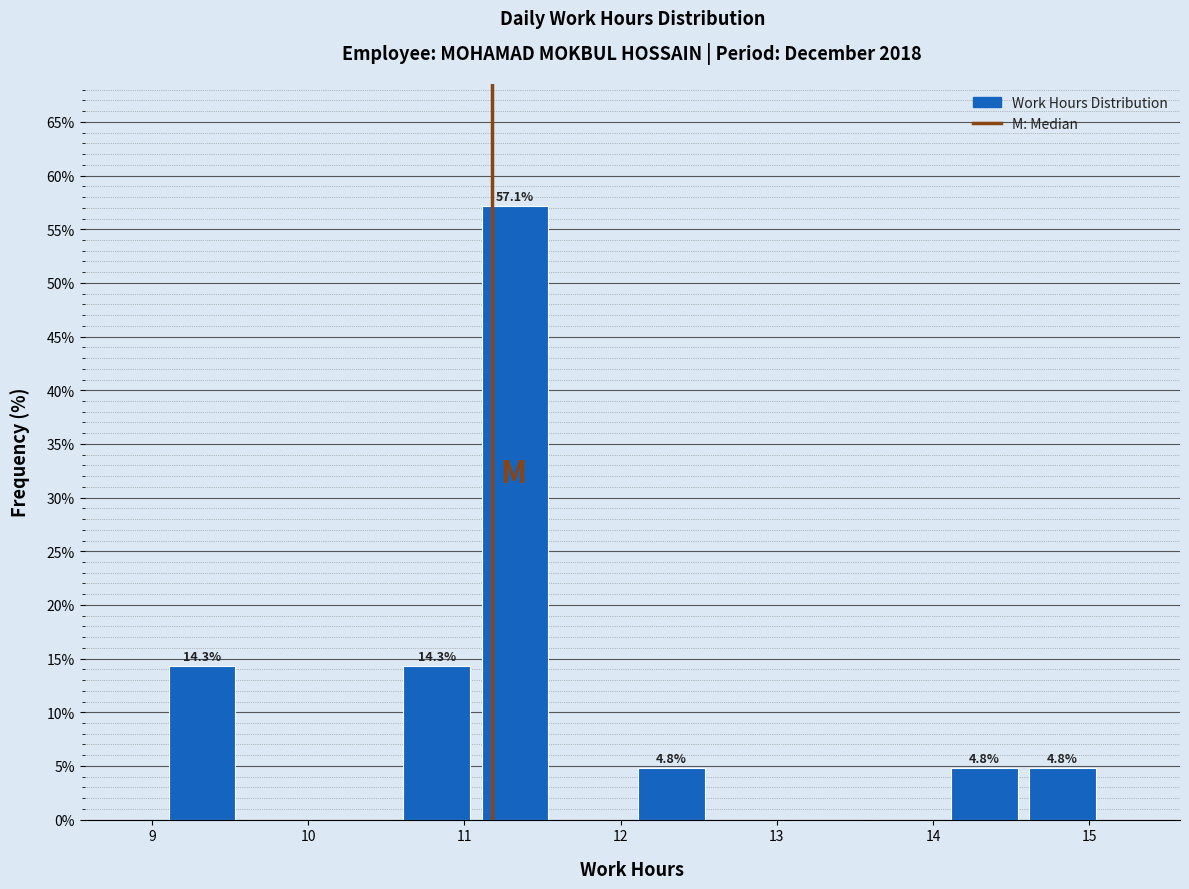

Which range on the x-axis has the tallest bar?

11.1 to 11.6